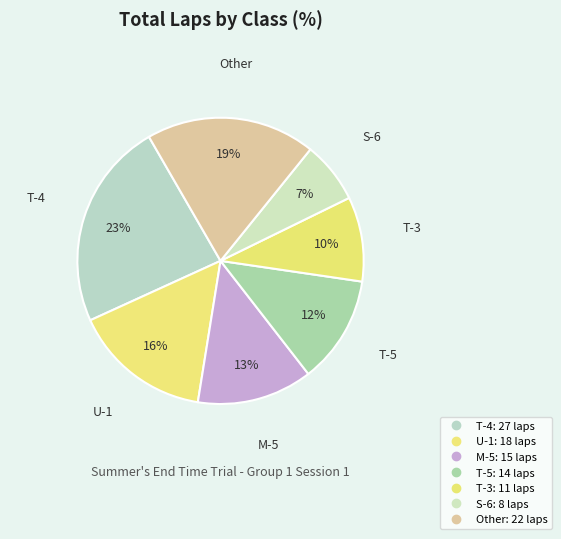

Is there a majority slice in this chart?

No